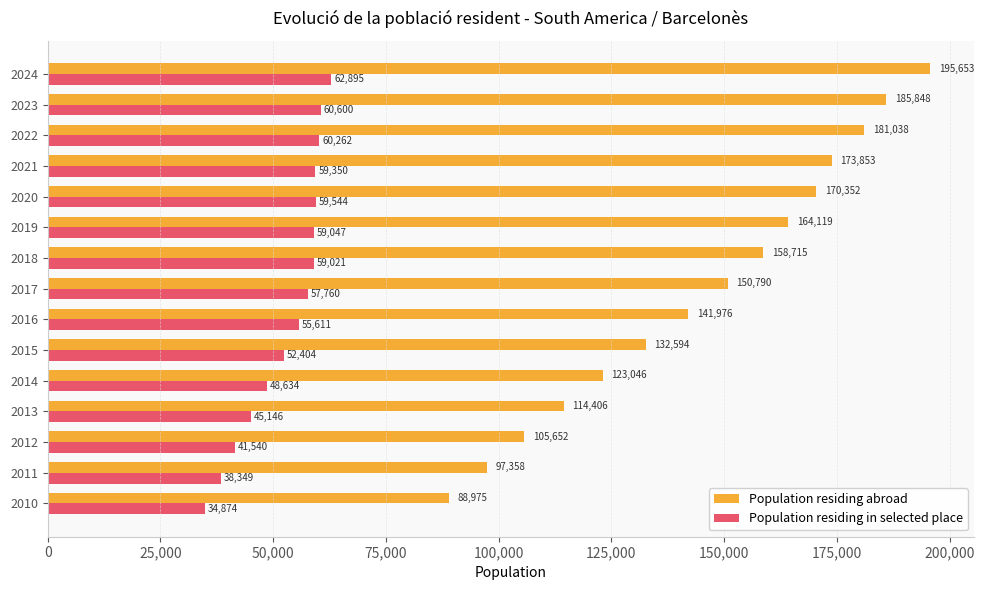

At which label is Population residing abroad closest to 142314?

2016